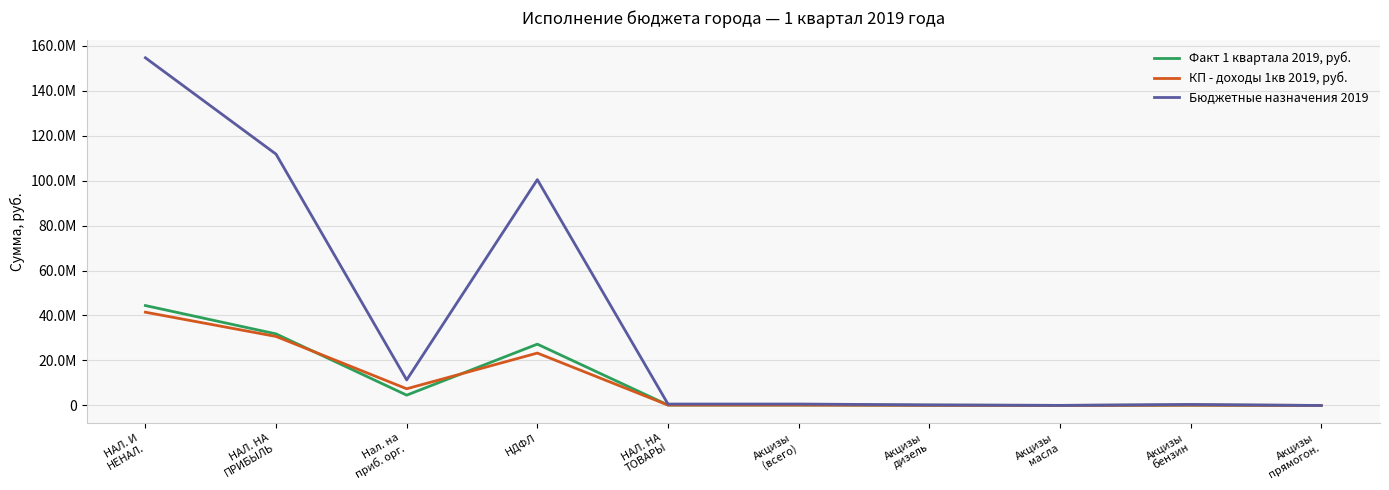

Is this an area chart (filled region under the line)?

No